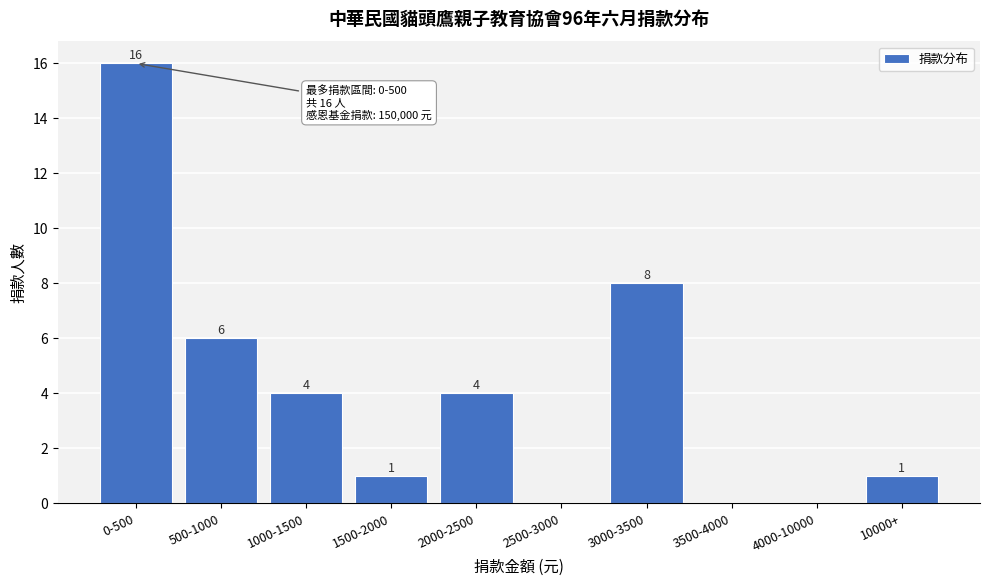

Reading left to right, transcribe all the data shown in this chart.

0-500=16	500-1000=6	1000-1500=4	1500-2000=1	2000-2500=4	2500-3000=0	3000-3500=8	3500-4000=0	4000-10000=0	10000+=1